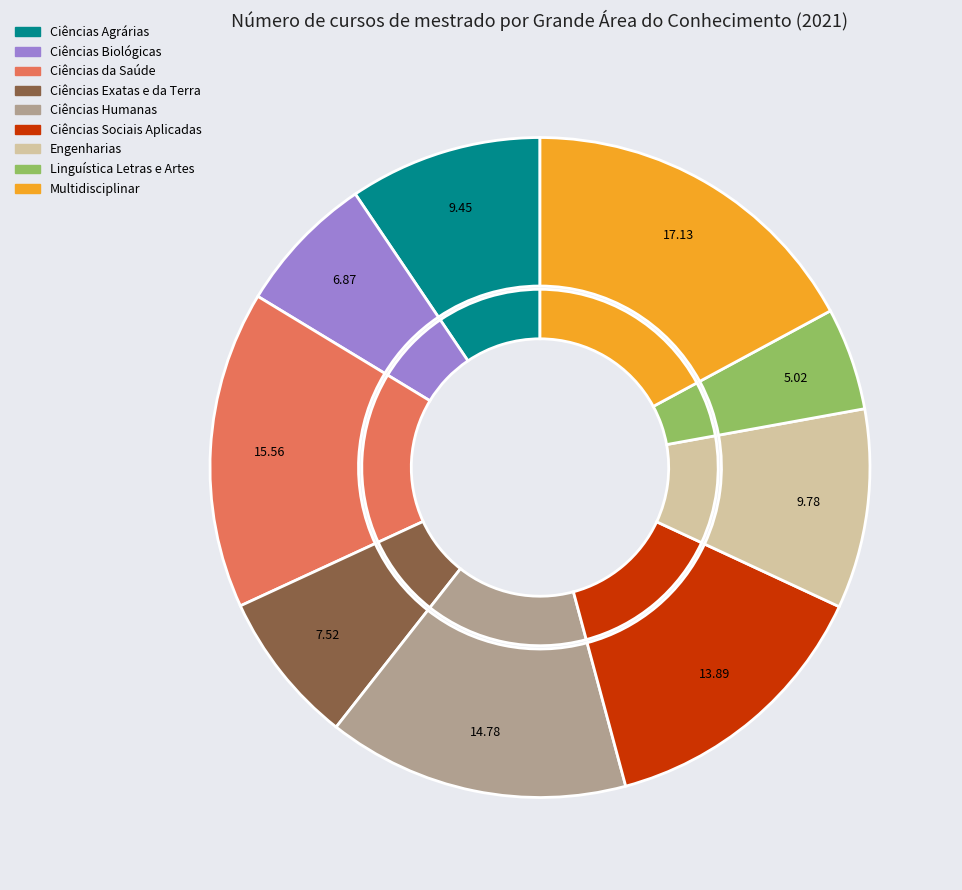

How many segments does this pie chart have?

9